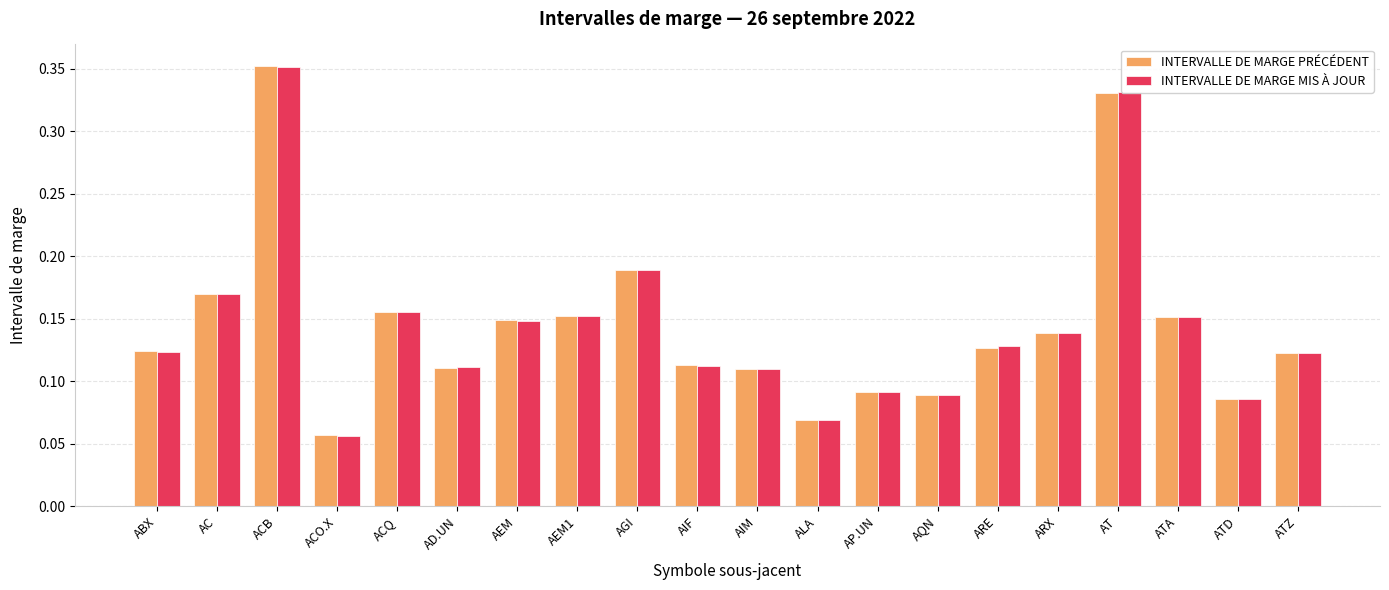

True or false: INTERVALLE DE MARGE MIS À JOUR has a value of 0.1 at ACQ.

False